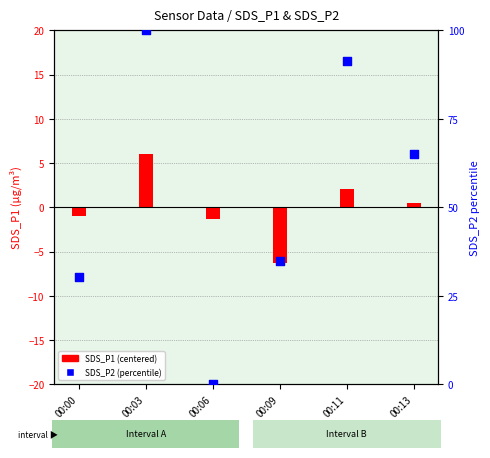

Which series has the largest total across all categories?

SDS_P2 (percentile)